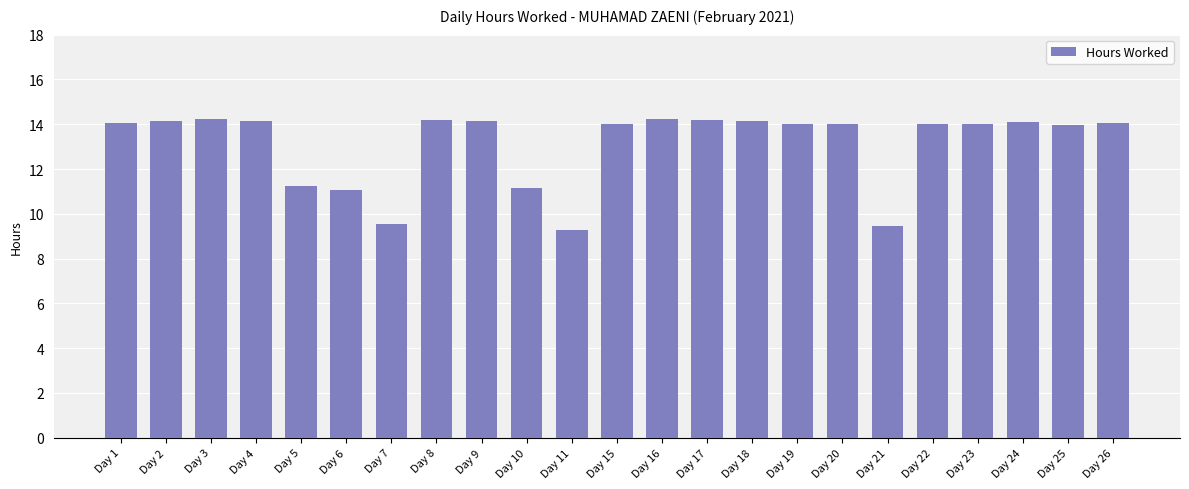

What is the difference between the second highest and second lowest values?

4.8